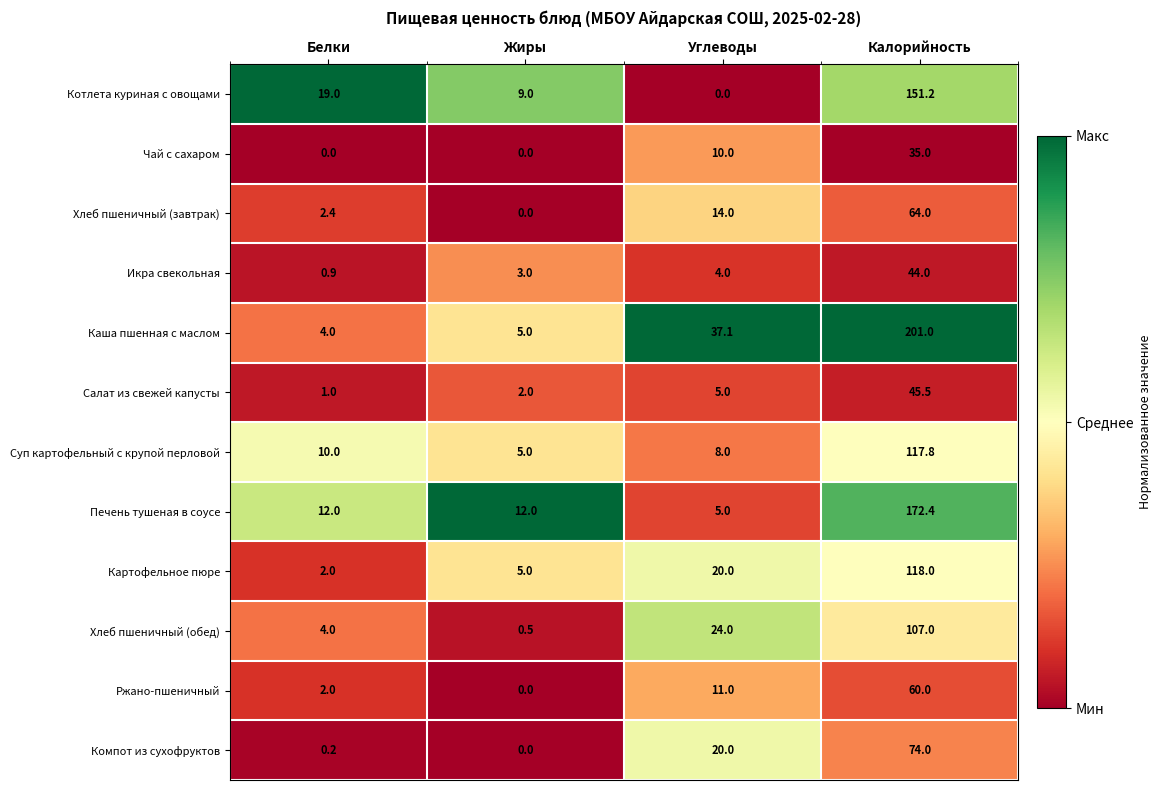

The value of Хлеб пшеничный (завтрак) at Жиры is 25.6. True or false?

False